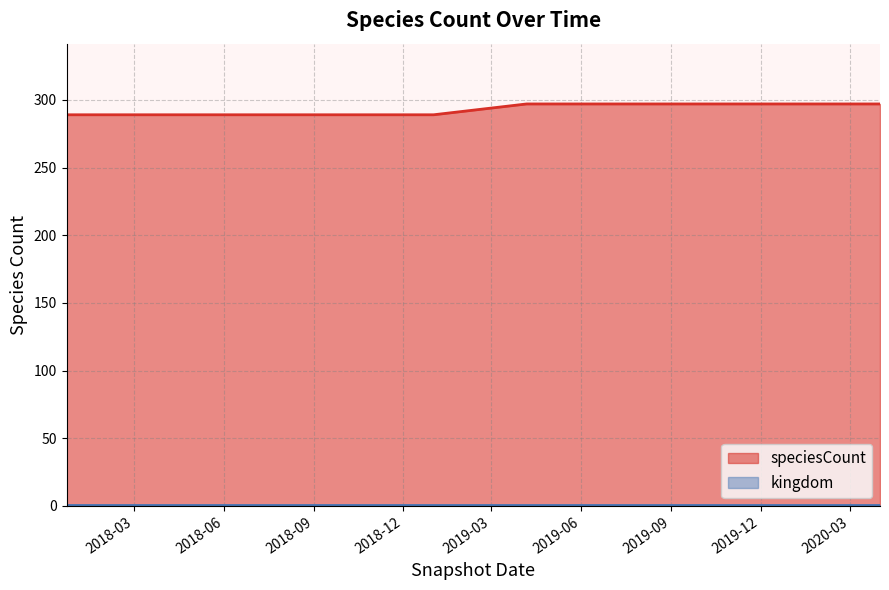

Which category has the highest value across all series?

2019-04-06